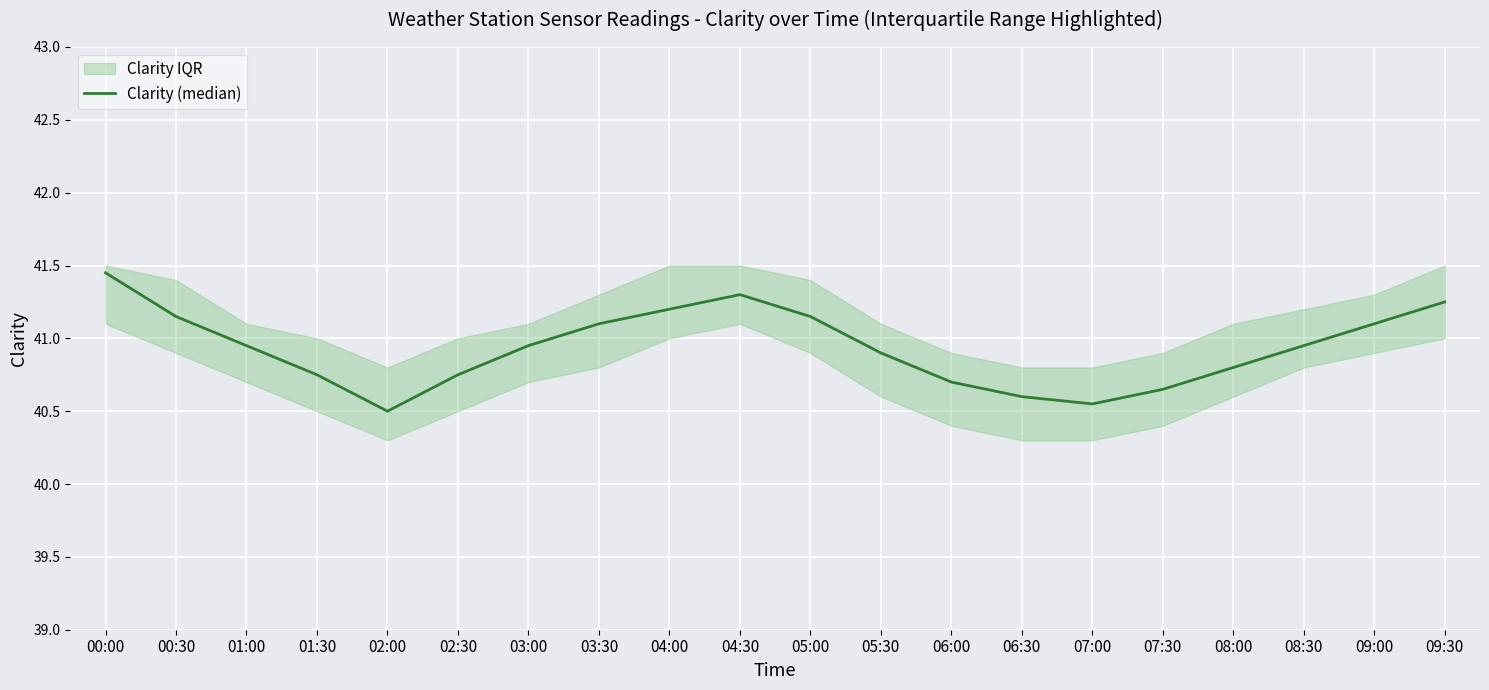

What is the maximum value shown in the chart?

41.5